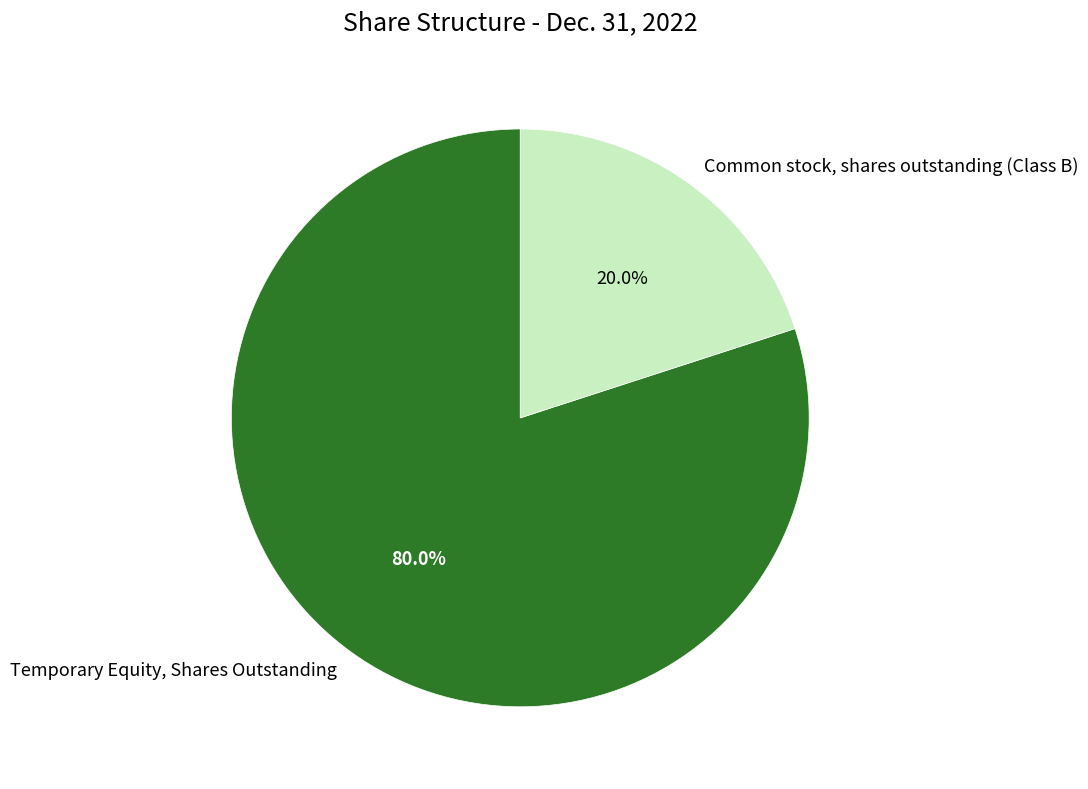

Rank the categories by value from highest to lowest.

Temporary Equity, Shares Outstanding, Common stock, shares outstanding (Class B)